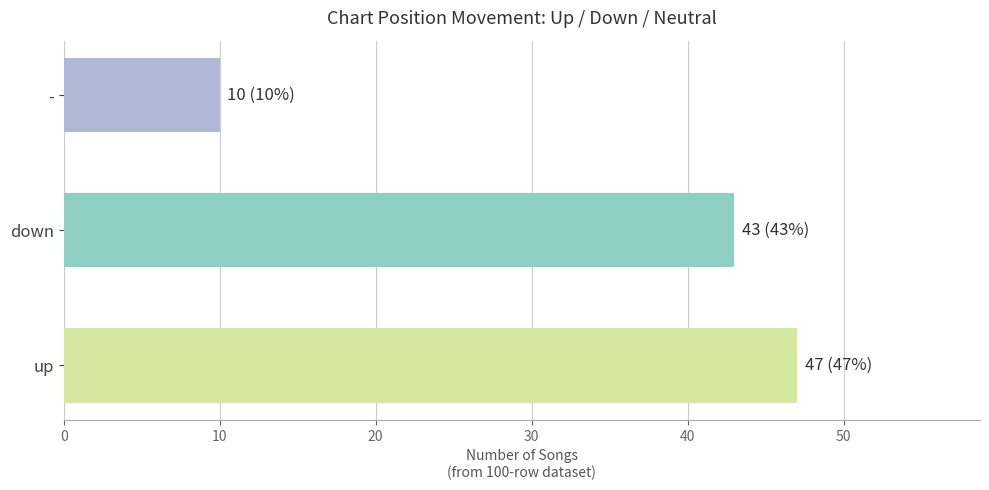

What is the greatest value displayed?

47